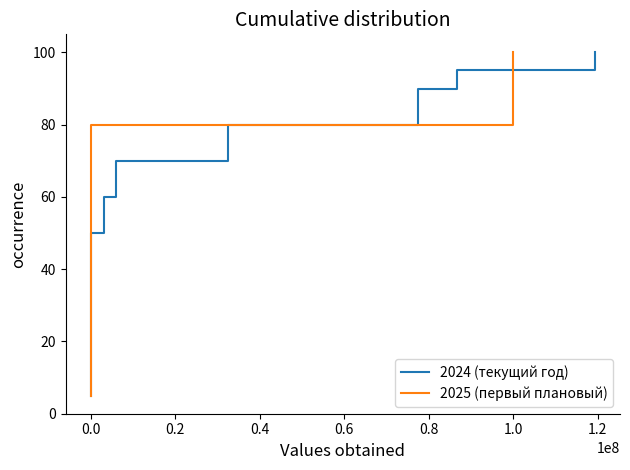

What is the difference between the maximum and minimum values in the 2024 (текущий год) series?

95.0